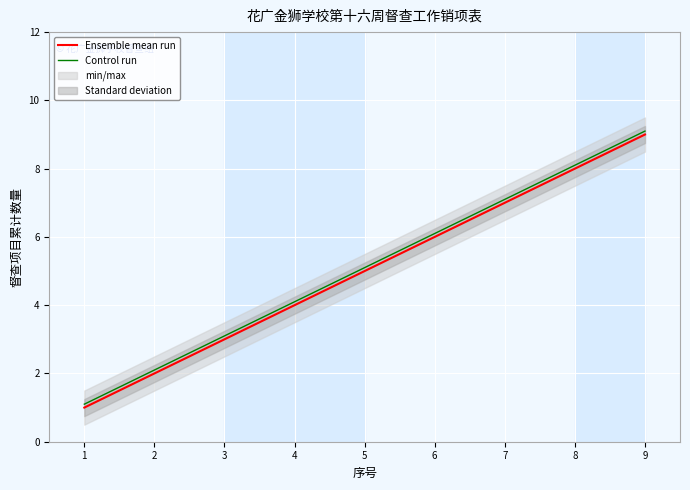

At which category is the sum across all series the highest?

9